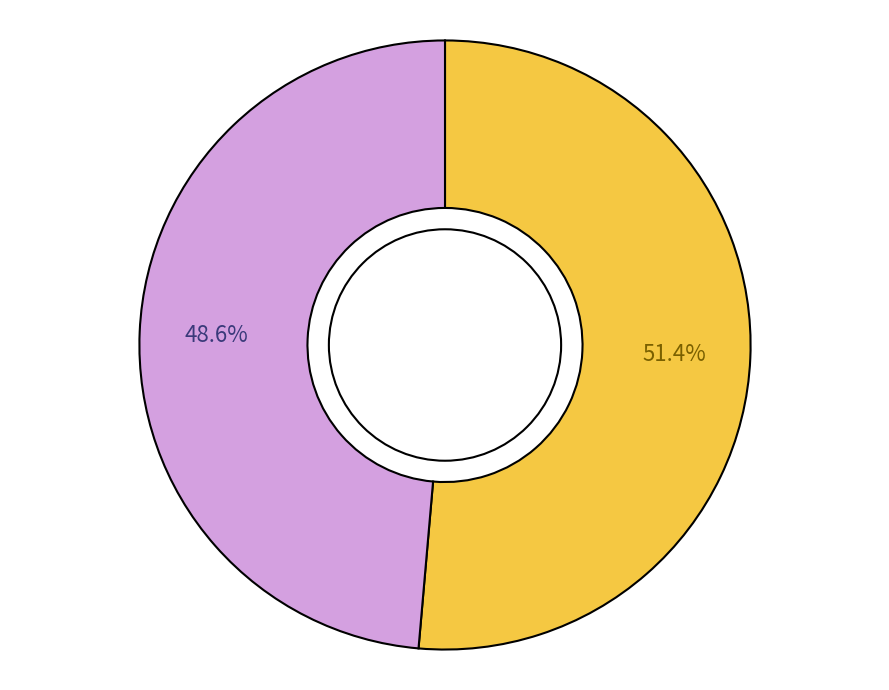

Is there a majority slice in this chart?

Yes